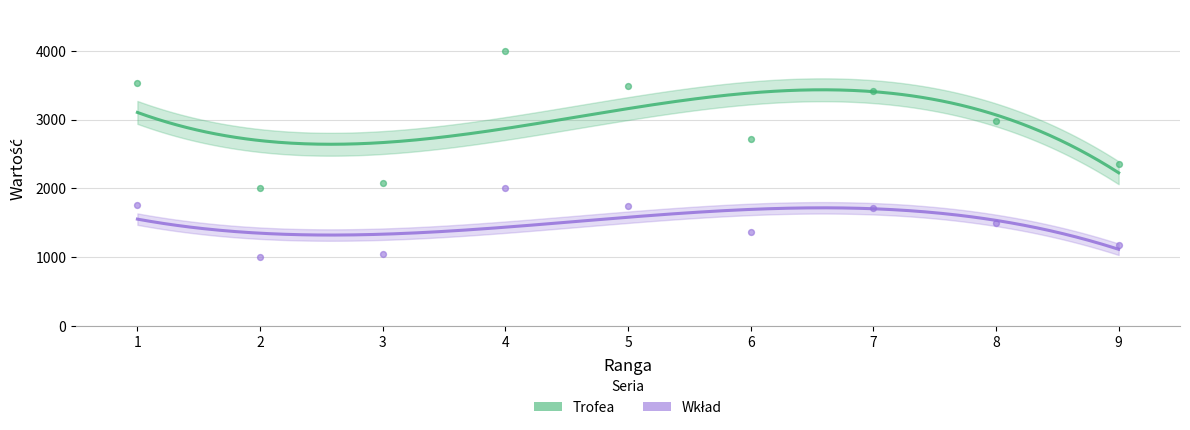

Is the value of Trofea at 9 greater than the value of Wkład at 7?

Yes